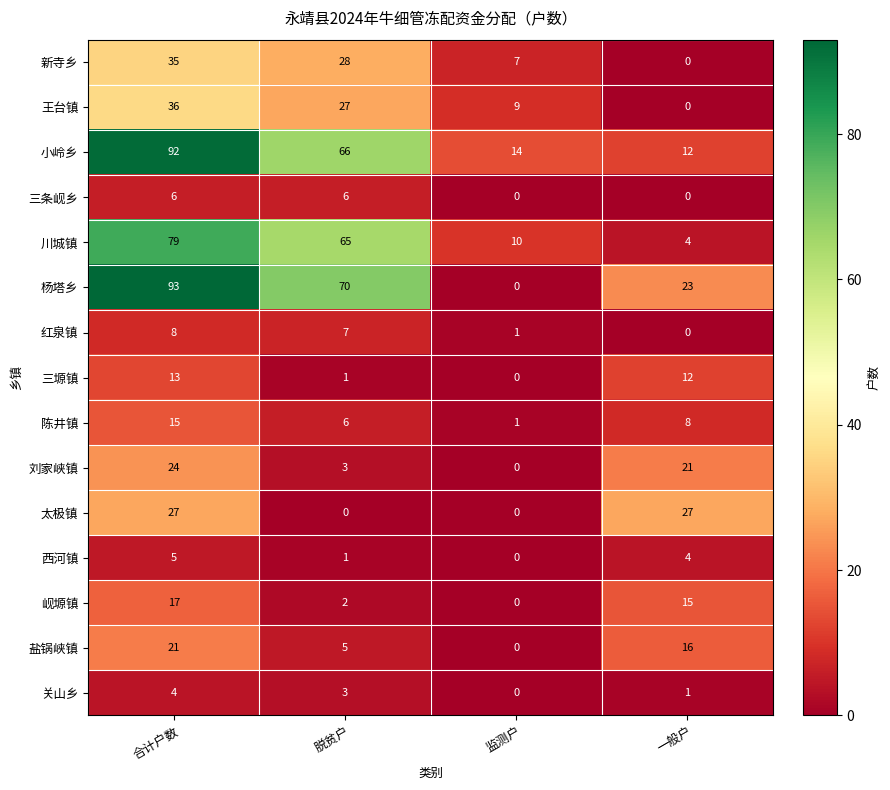

True or false: 新寺乡 has a value of 28 at 脱贫户.

True